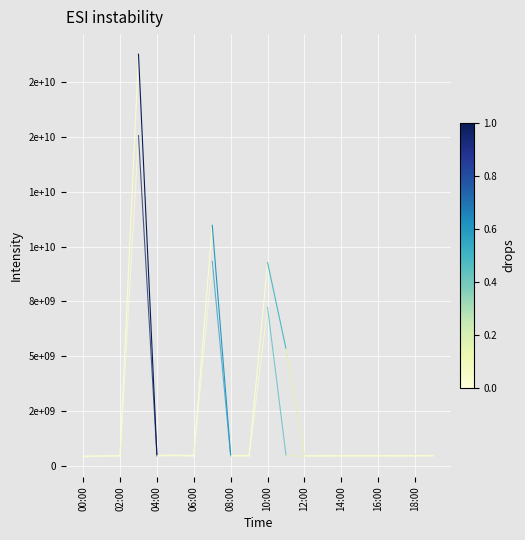

What is the difference between the P2 values at 00:00 and 02:00?

18900000